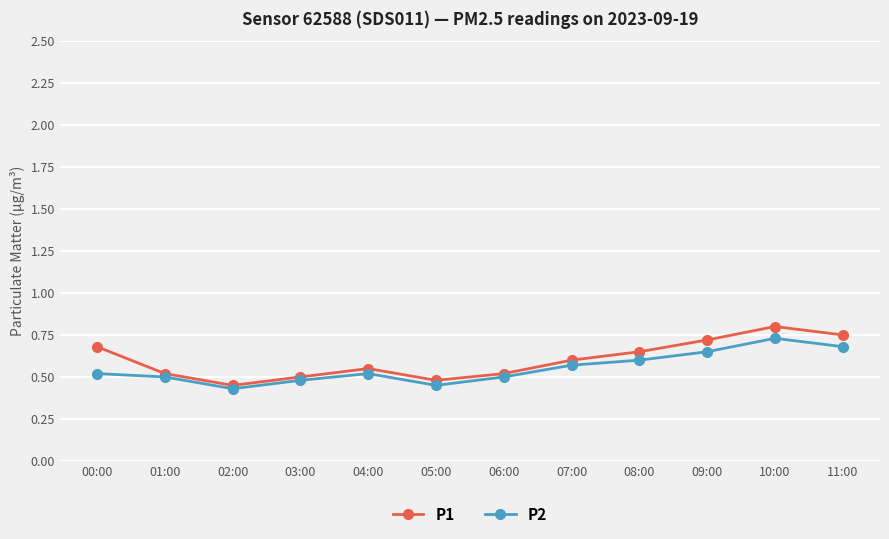

Which label corresponds to the largest value in the chart?

10:00